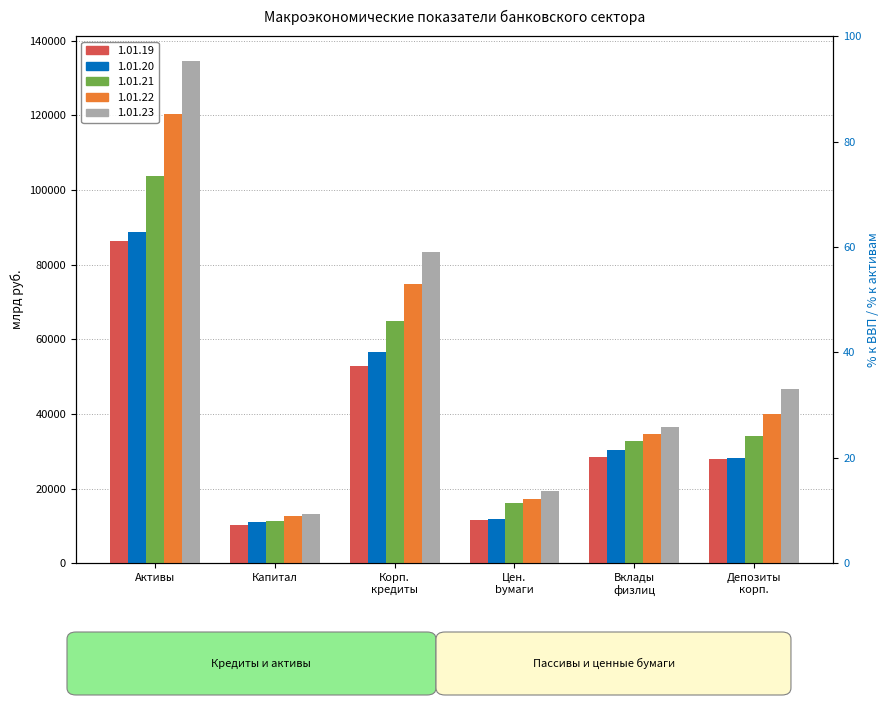

What is the difference between the highest and lowest values at Цен. bумаги?

7964.4